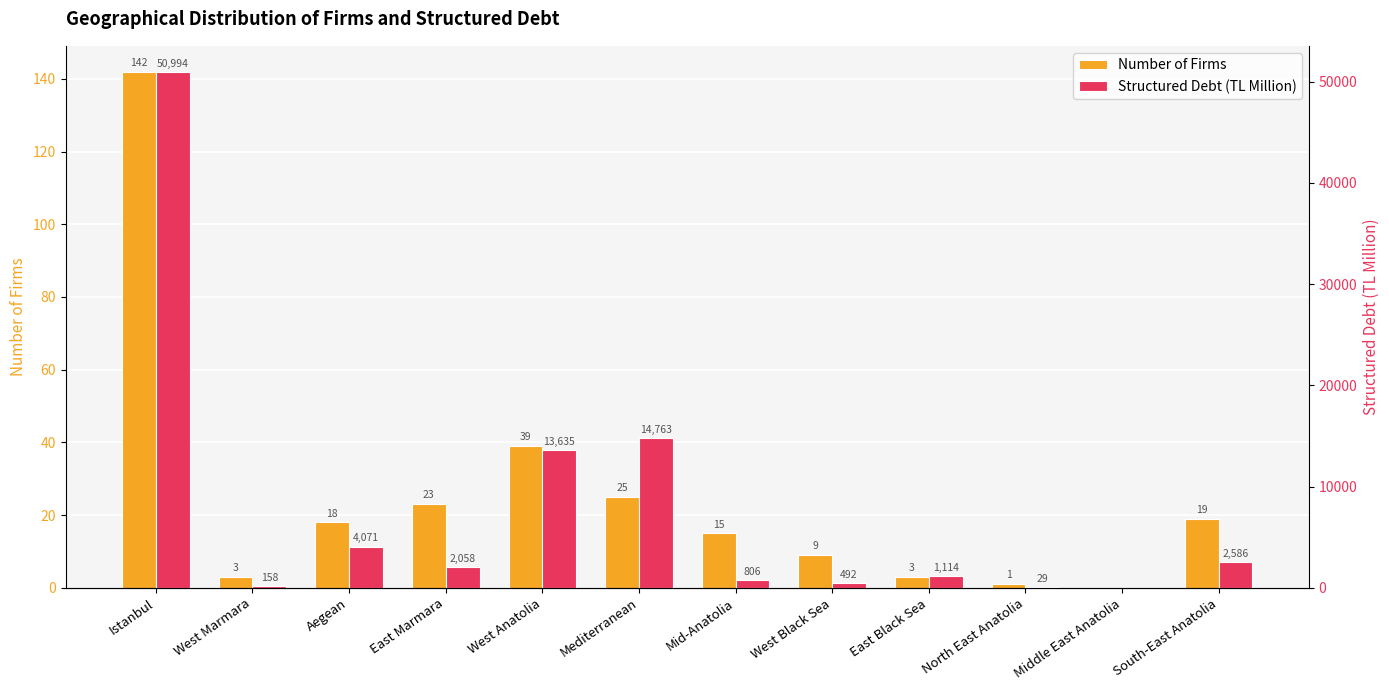

What is the label of the 5th bar from the right?

West Black Sea